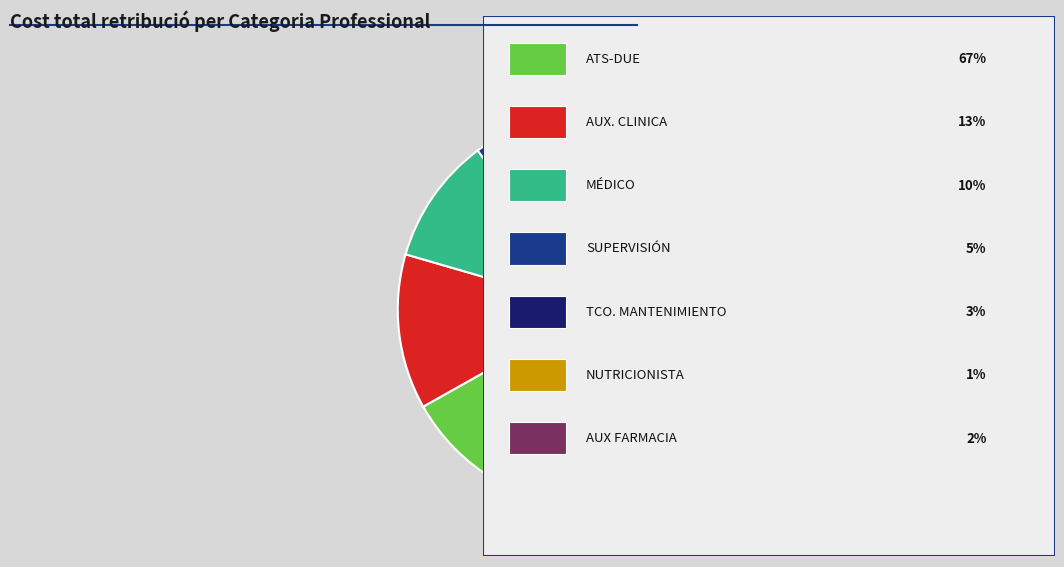

Does any single category account for the majority?

Yes